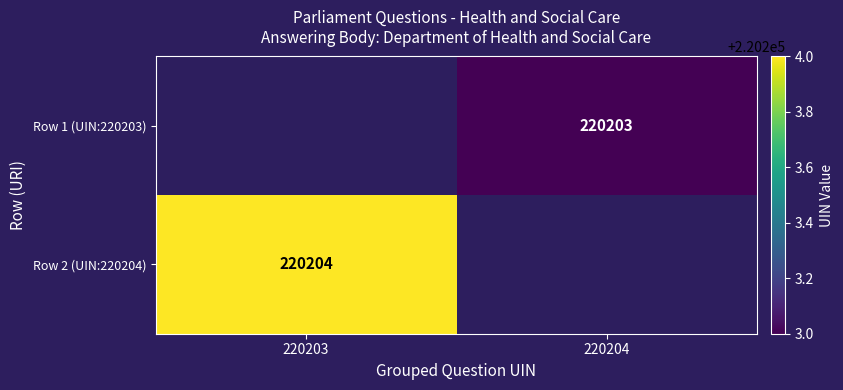

Is the value of Row 1 (UIN:220203) at 220204 greater than the value of Row 2 (UIN:220204) at 220203?

No